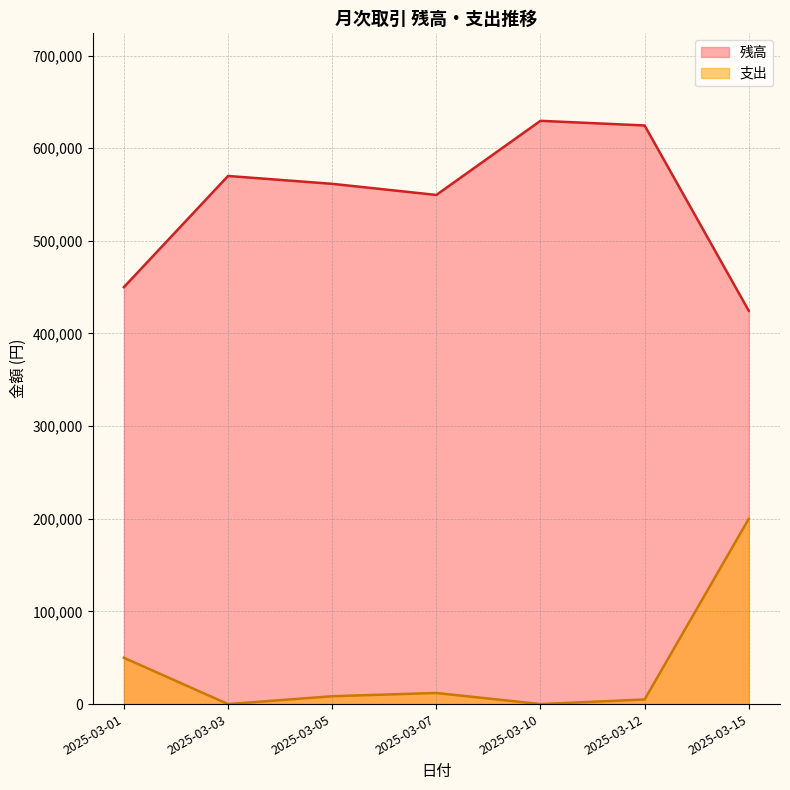

How many interior local valleys does the 残高 series have?

1